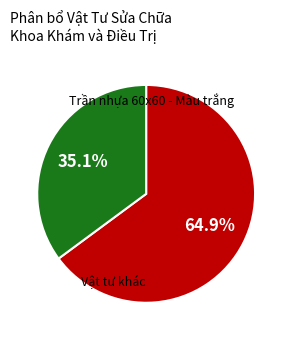

Is there a majority slice in this chart?

Yes